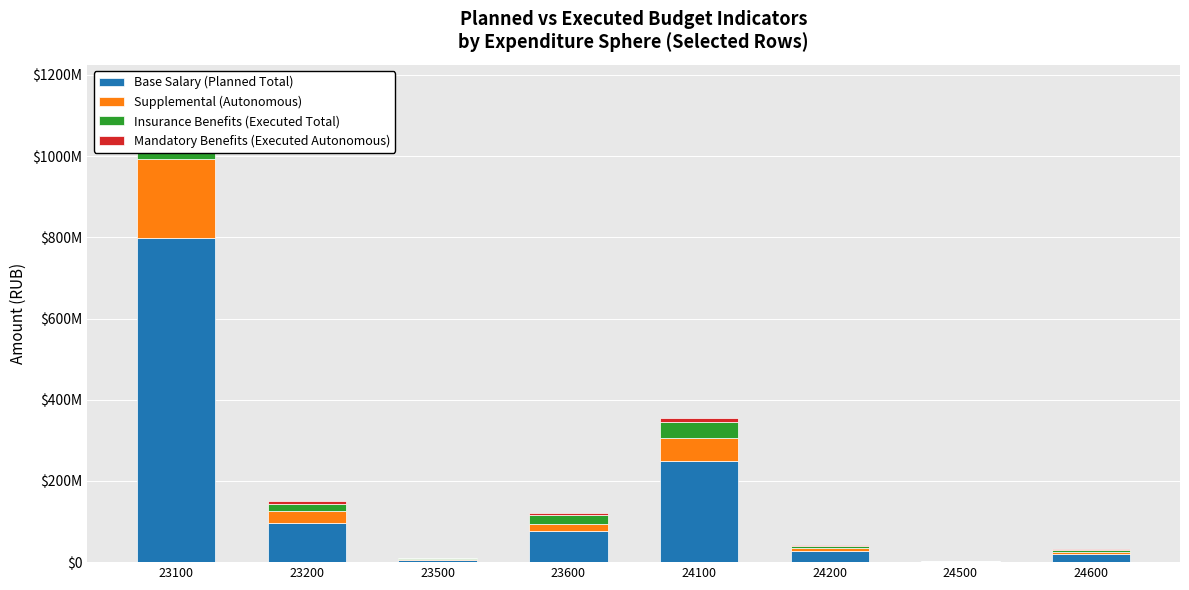

Reading left to right, what are all the values shown in this chart?

Base Salary (Planned Total): 23100=799297598.3	23200=97461471.6	23500=6141120.0	23600=77447570.3	24100=247938125.7	24200=27922578.8	24500=1880765.0	24600=20912747.9
Supplemental (Autonomous): 23100=193820626.2	23200=27549973.9	23500=2271000.0	23600=17356505.6	24100=58300996.6	24200=7979960.0	24500=686000.0	24600=4506871.6
Insurance Benefits (Executed Total): 23100=140651269.7	23200=19081212.7	23500=1213959.6	23600=20966708.3	24100=39611154.7	24200=4797855.6	24500=273555.7	24600=5387310.8
Mandatory Benefits (Executed Autonomous): 23100=32924415.7	23200=5495736.6	23500=451455.7	23600=5337715.2	24100=9361916.5	24200=1147164.1	24500=98782.7	24600=1450283.4